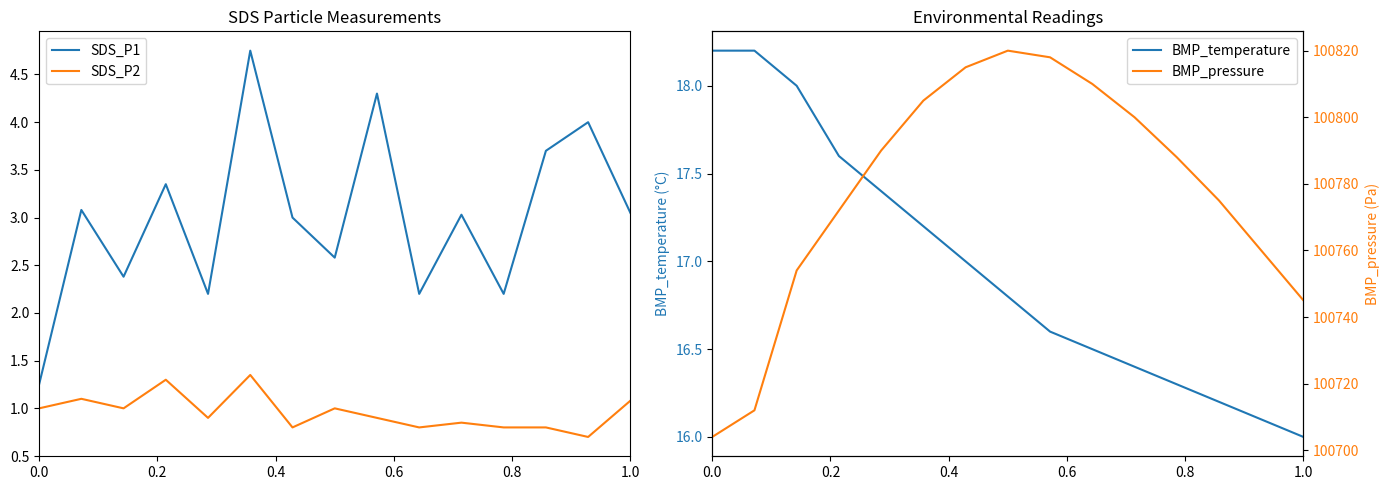

True or false: SDS_P1 and SDS_P2 cross at least once.

False